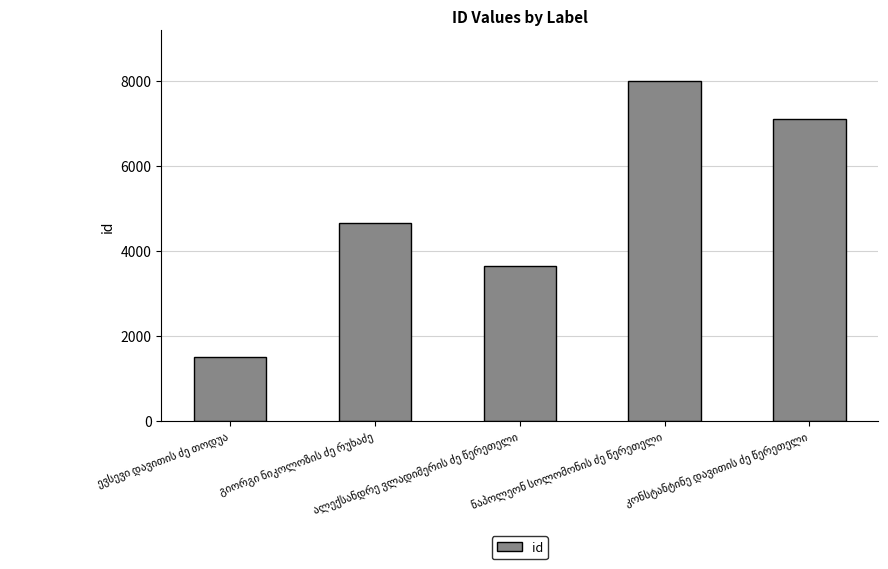

What is the sum of all values?

24871